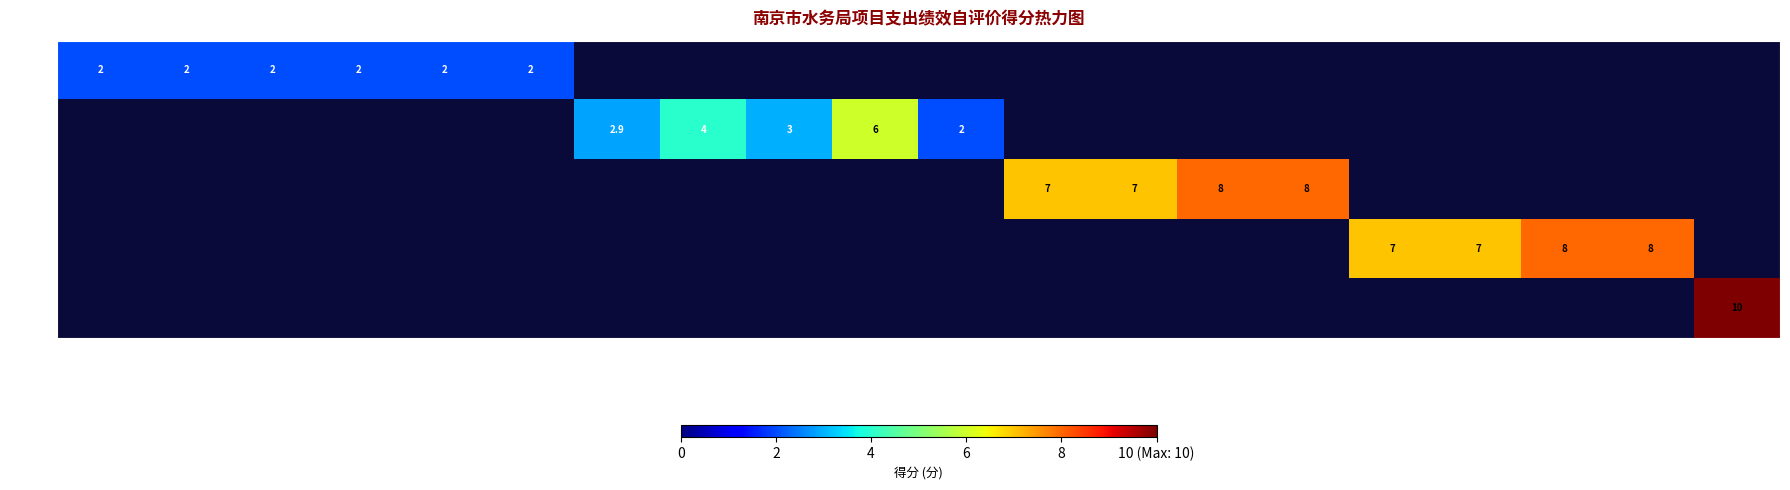

The 效益 series shows 8.0 at 水质及生态监测. True or false?

True